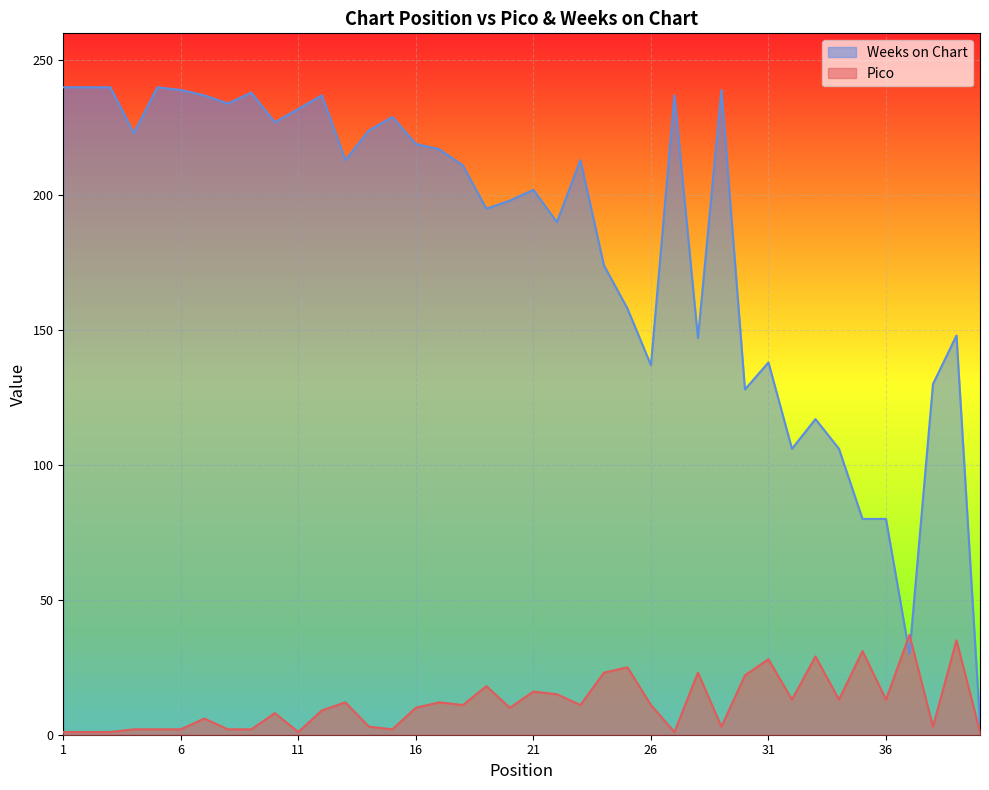

What are all the series names shown in the legend?

Weeks on Chart, Pico